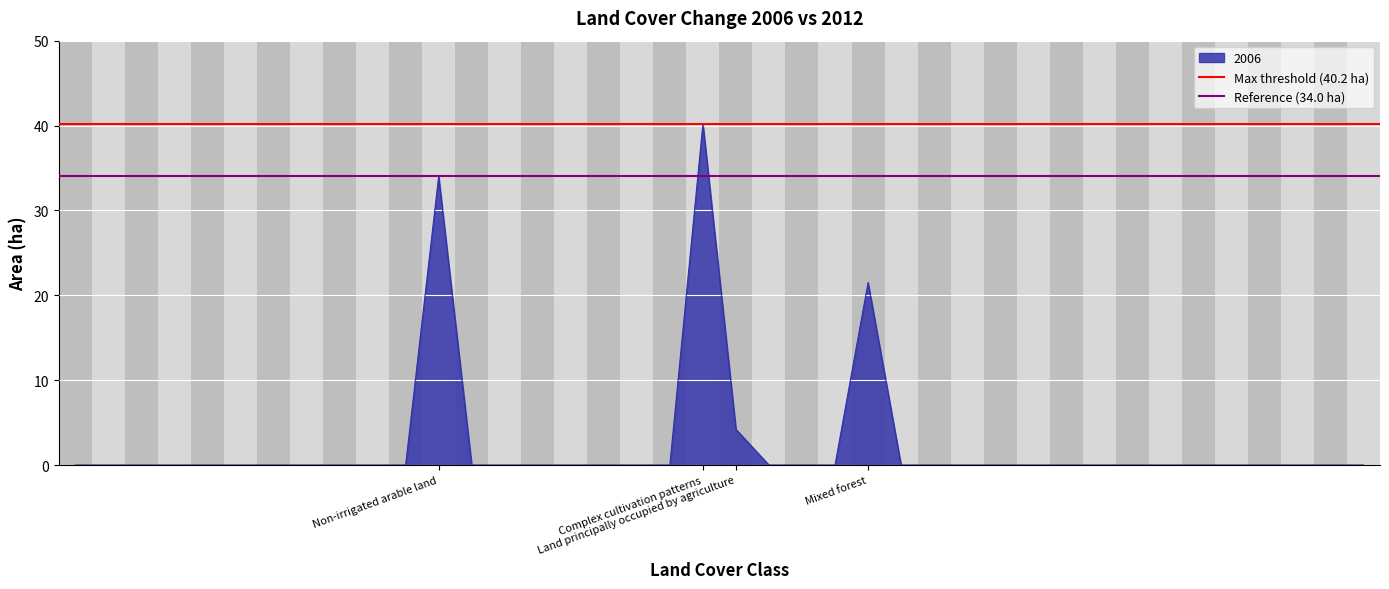

Does the chart display data point markers on the line(s)?

No